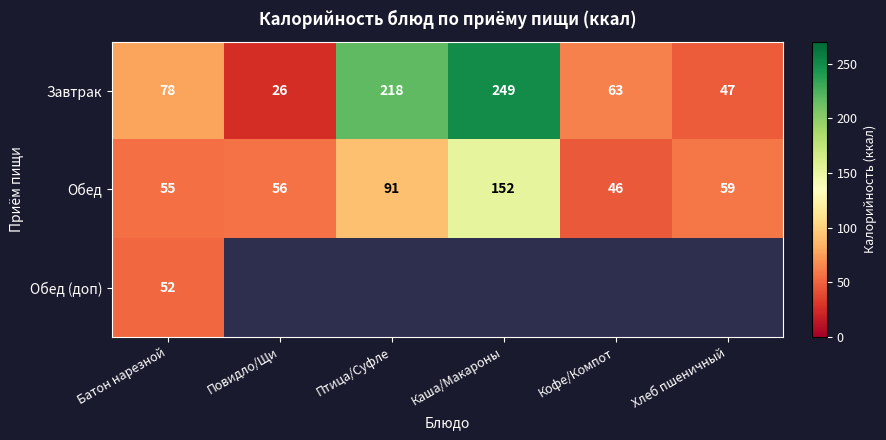

What is the sum of all Завтрак values?

681